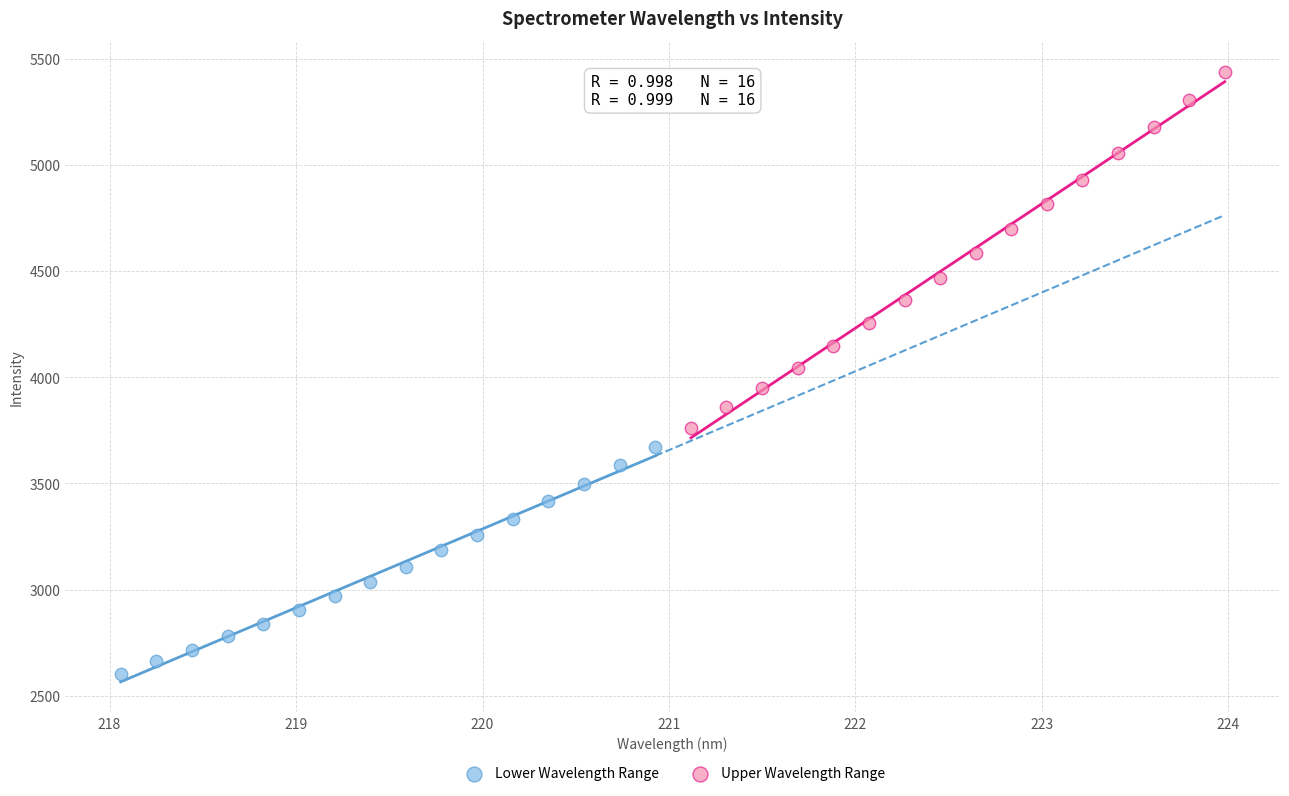

What are all the series names shown in the legend?

Lower Wavelength Range, Upper Wavelength Range